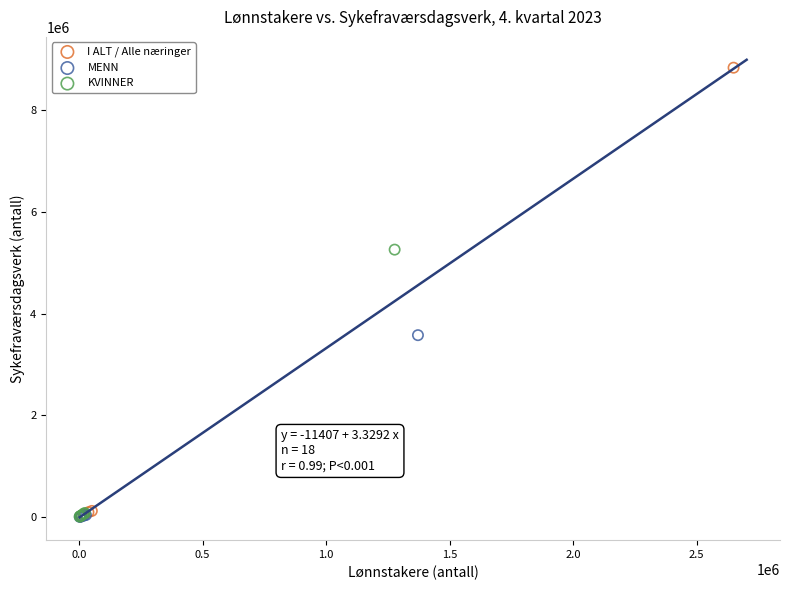

Which series has the widest spread of Y values?

I ALT / Alle næringer